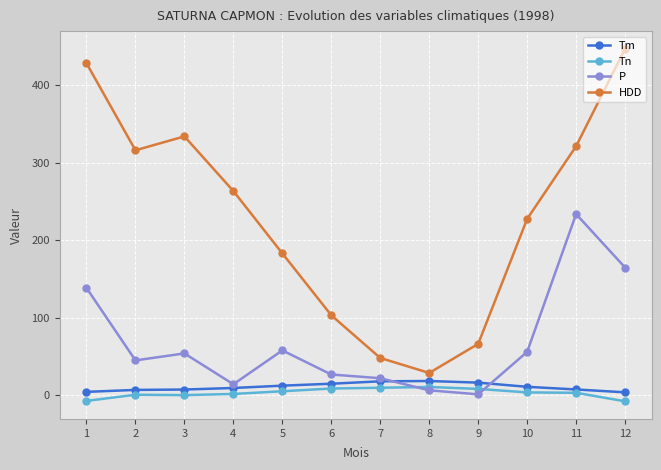

Is the value of Tm at 3 greater than the value of Tn at 1?

Yes